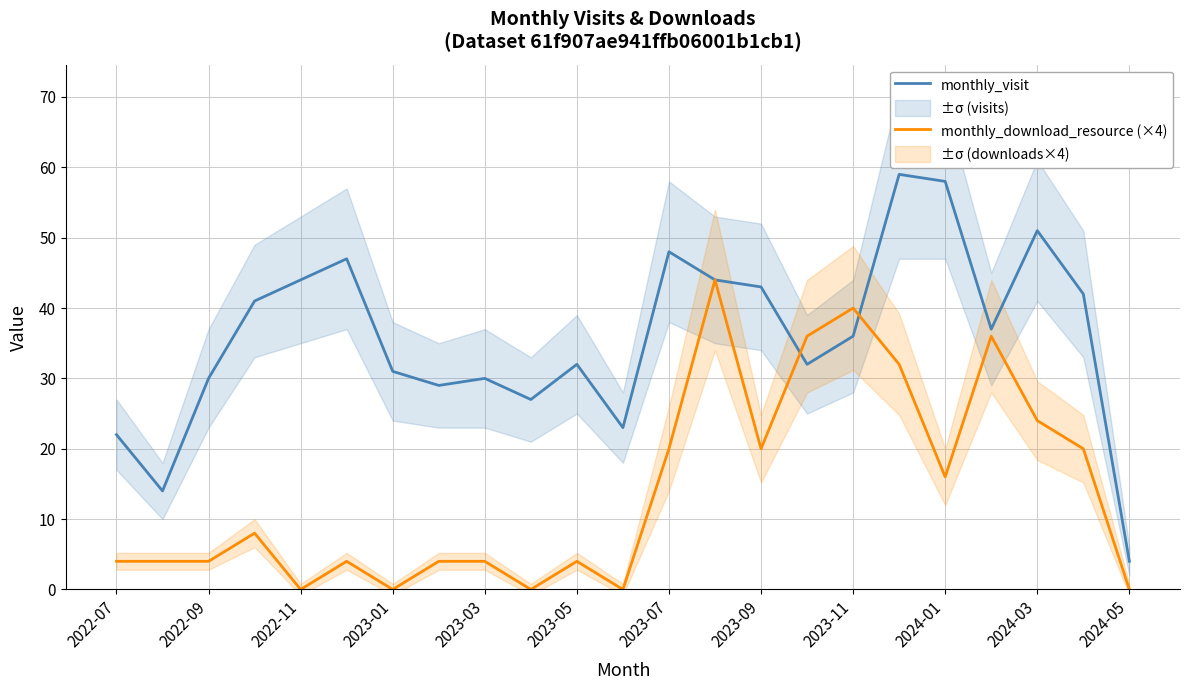

Does the chart display data point markers on the line(s)?

No